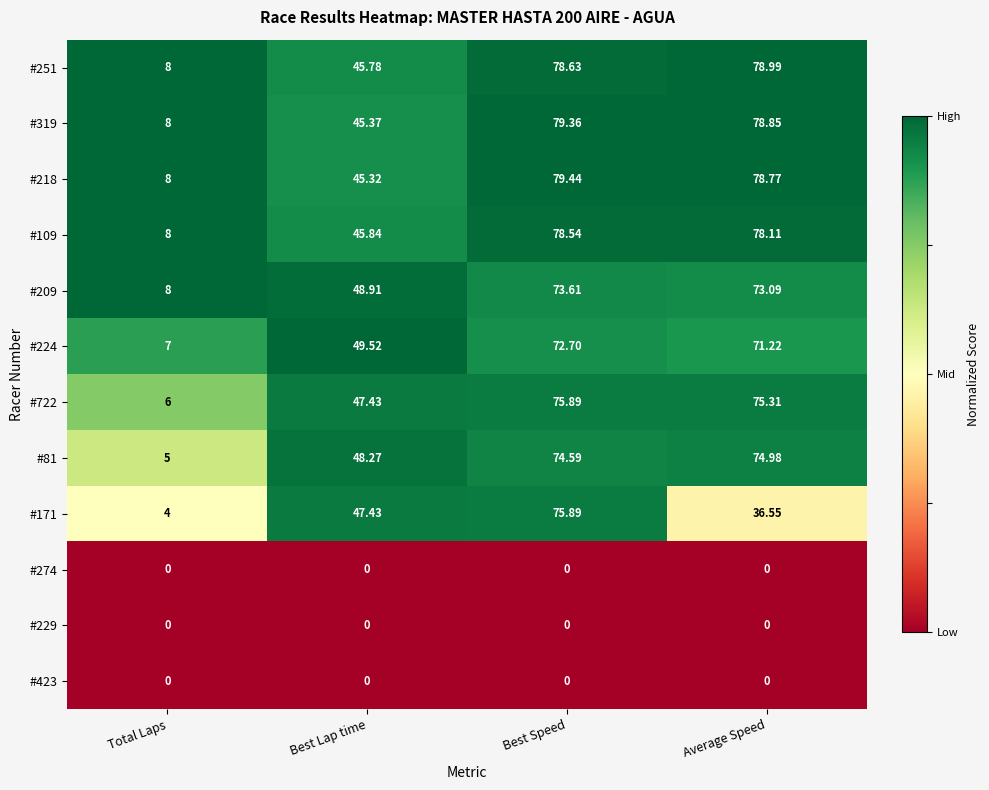

How many distinct data groups are displayed?

12